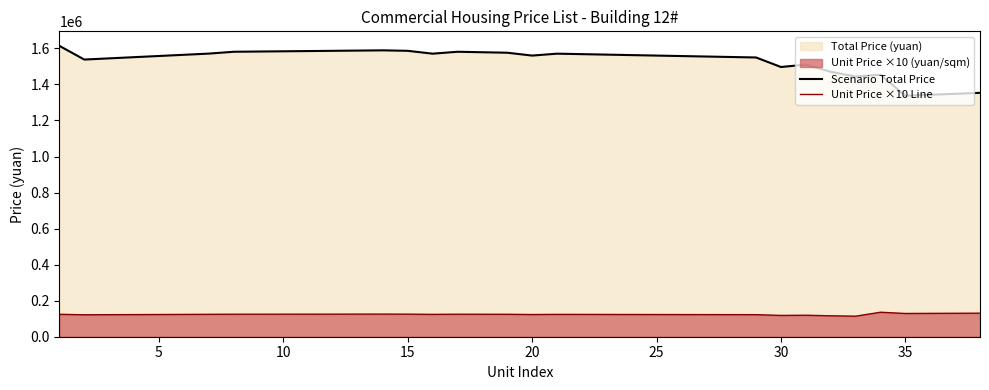

True or false: Unit Price ×10 Line and Scenario Total Price intersect in this chart.

False